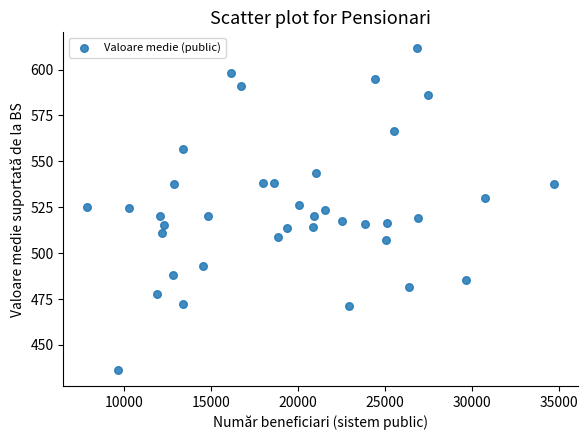

What is the range of Y values (max minus min)?

175.1